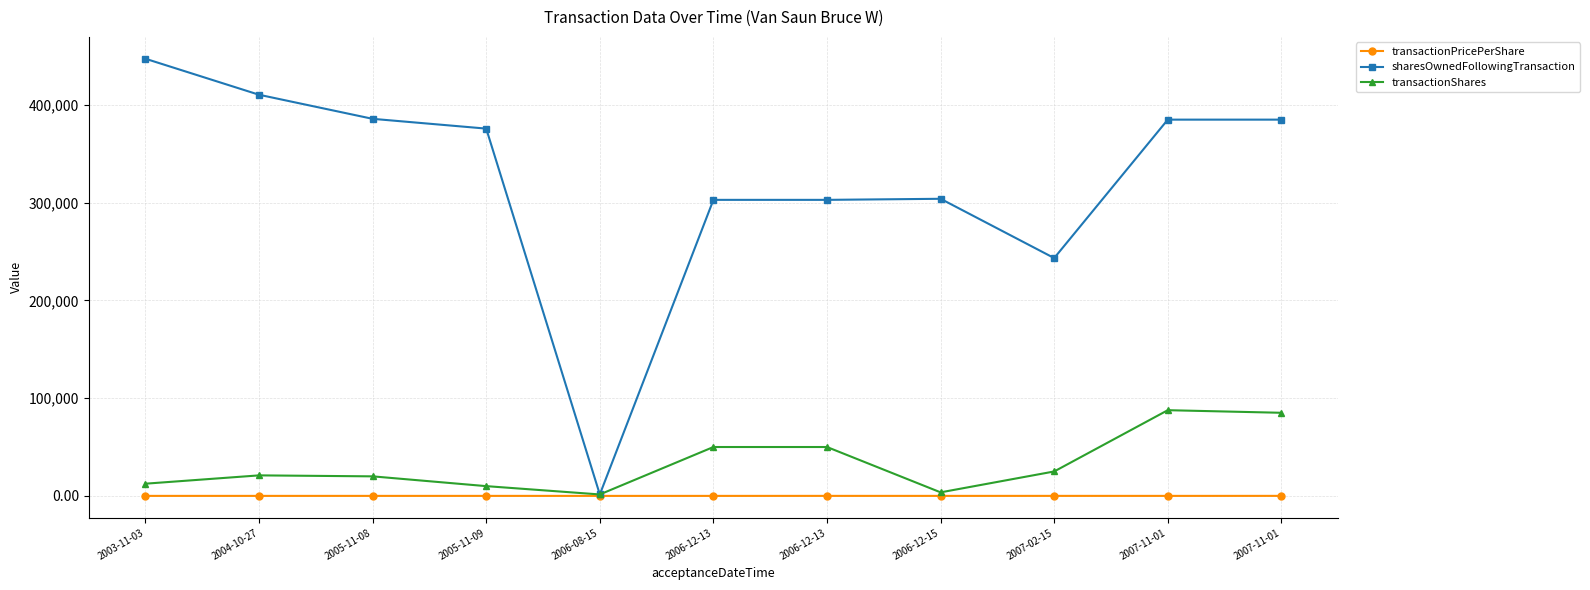

At which label does sharesOwnedFollowingTransaction reach its peak?

2003-11-03